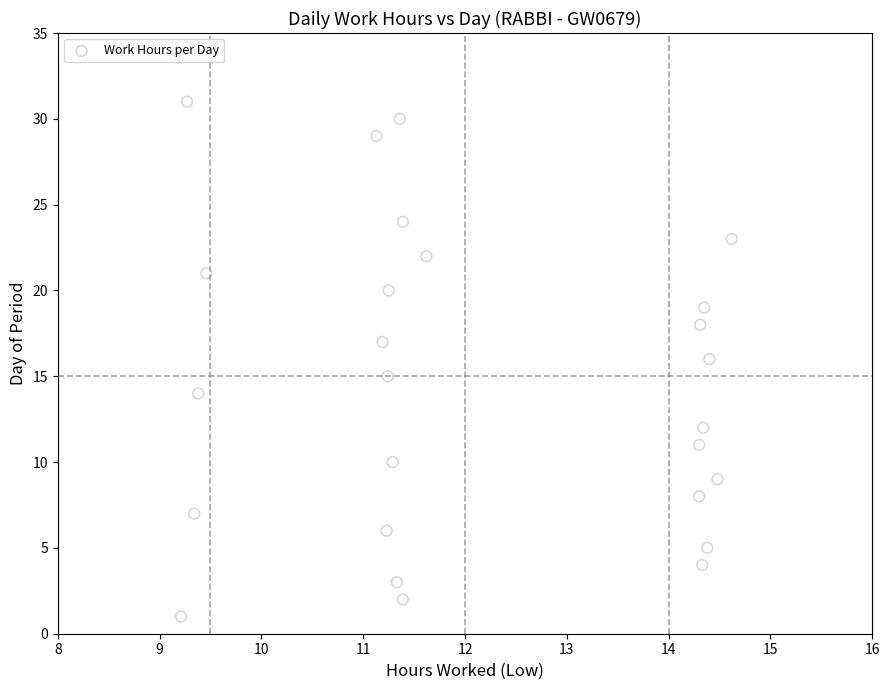

How many data points are displayed?

26